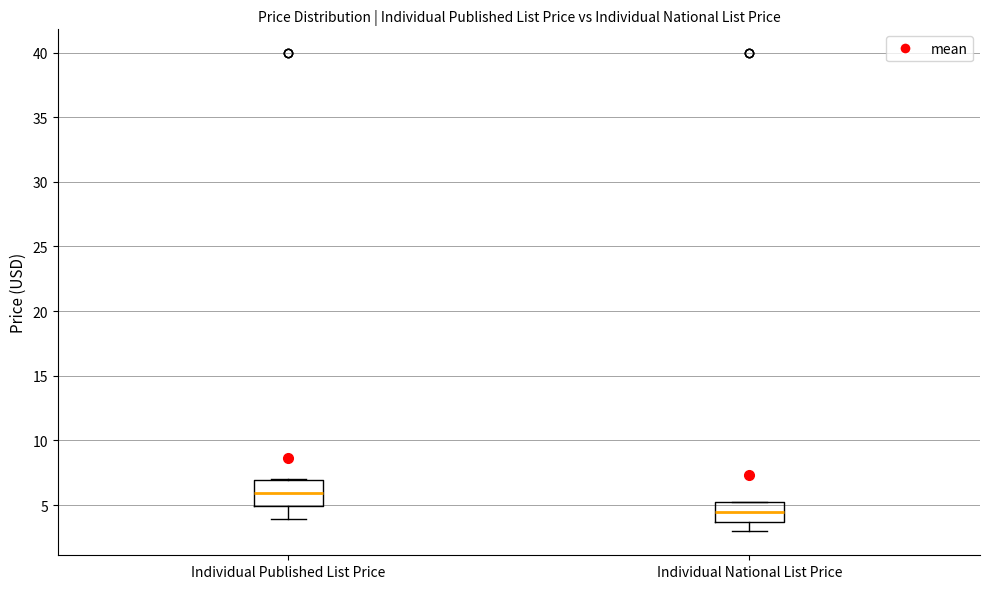

Reading left to right, read every box against the y-axis: the position of its median line, the range the box covers, and the ends of its whiskers. The values are not printed on the chart, so give them approximately, as read against the axis.

Individual Published List Price: median 6.0, box 5.0 to 7.0, whiskers 4.0 to 7.0
Individual National List Price: median 4.5, box 3.5 to 5.0, whiskers 3.0 to 5.0